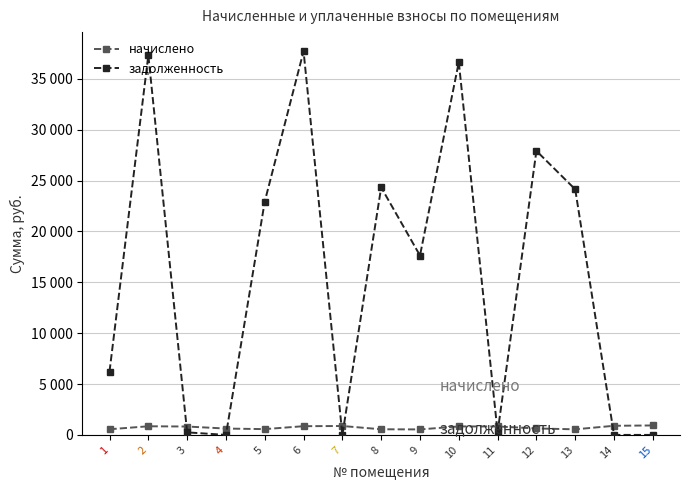

In задолженность, how many points are higher than both neighbors (excluding endpoints)?

5